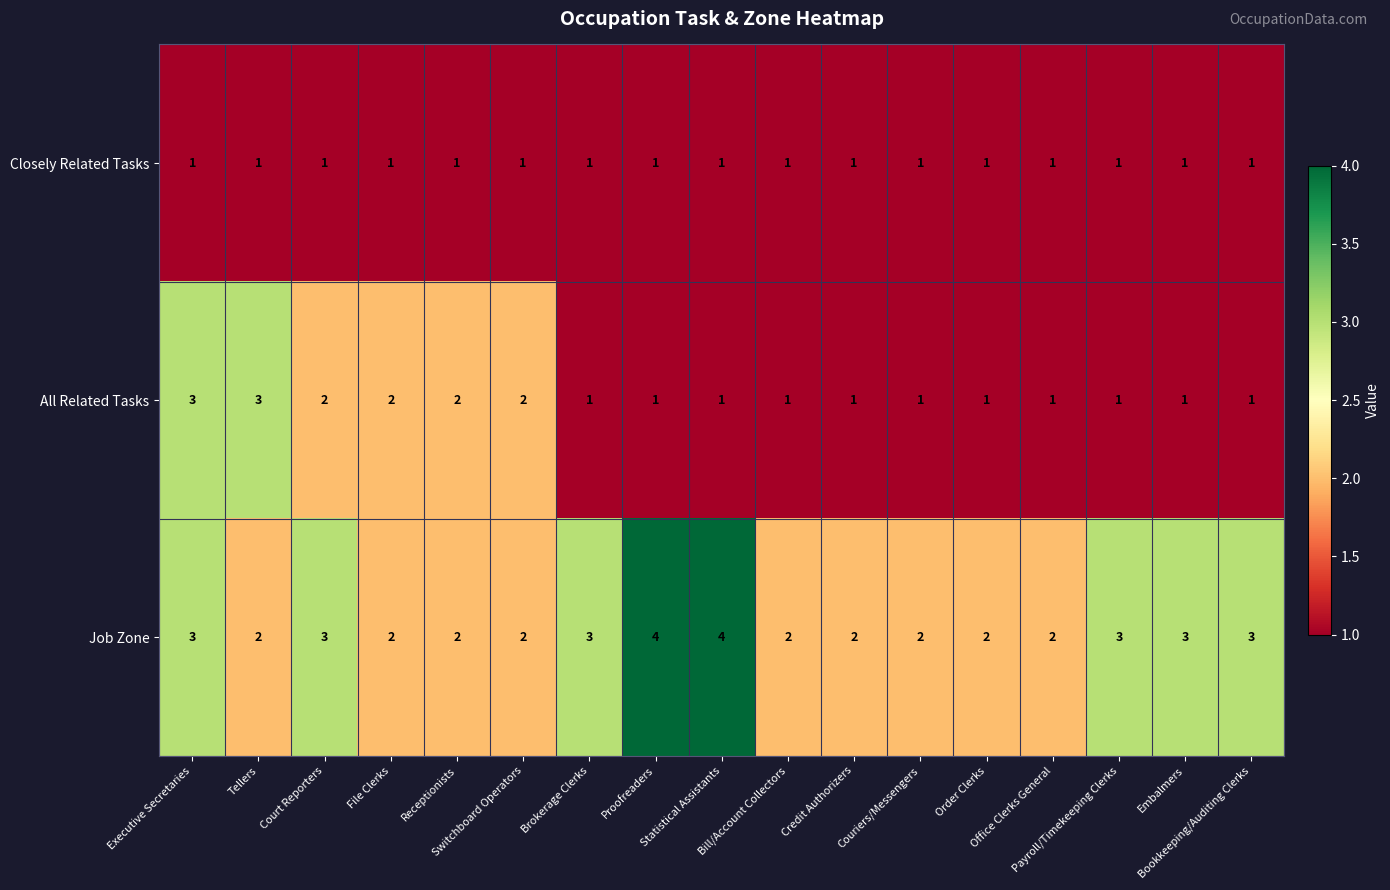

At which category is the sum across all series the highest?

Executive Secretaries